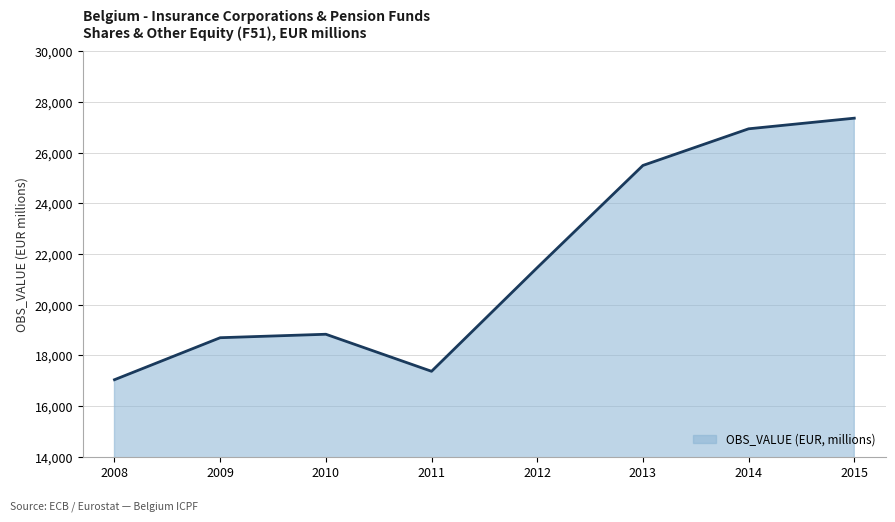

Reading left to right, list all the values displayed in this chart.

2008=17041.0	2009=18698.4	2010=18835.0	2011=17373.1	2012=21462.8	2013=25496.4	2014=26942.4	2015=27361.7